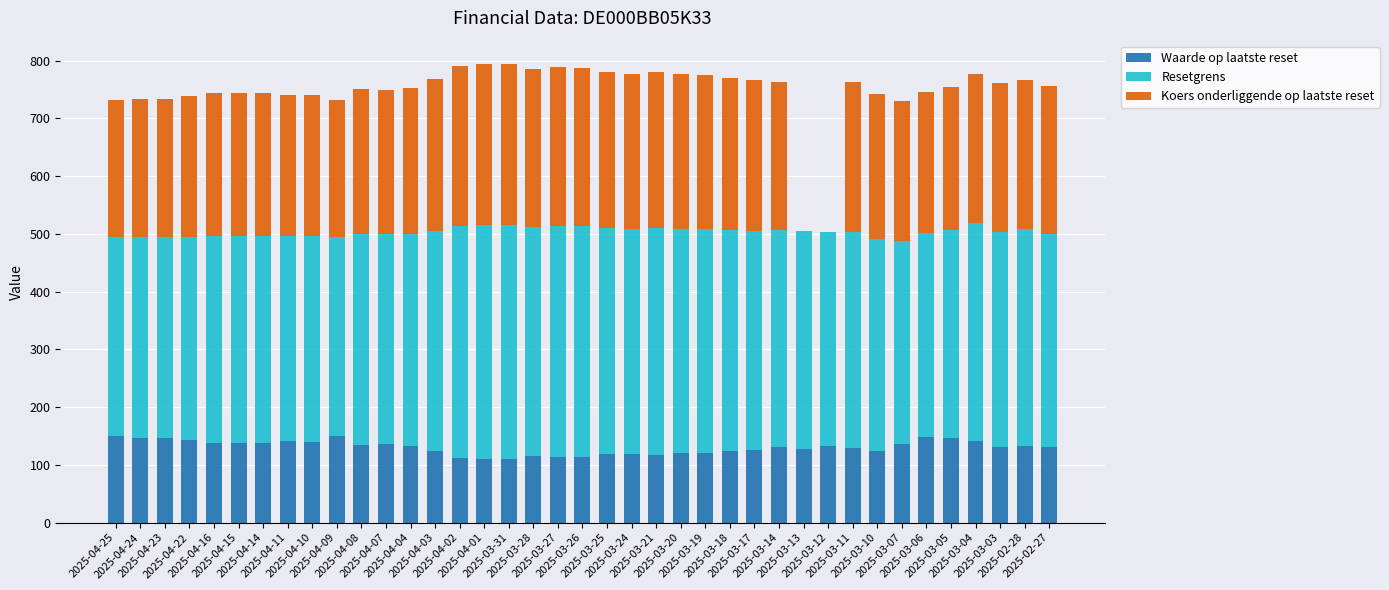

What is the sum of all Waarde op laatste reset values?

5094.0